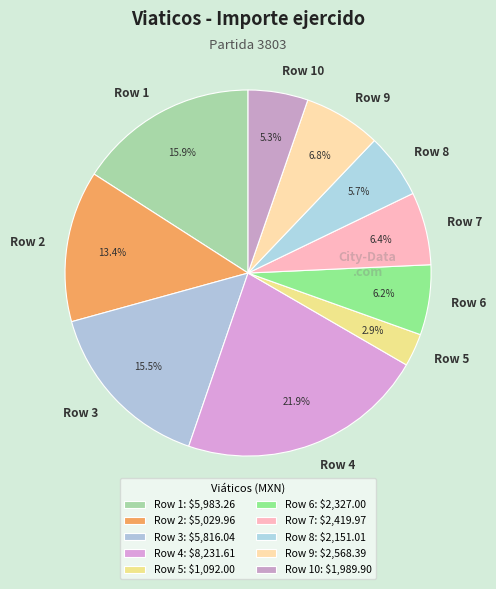

What is the ratio of the value at Row 8 to the value at Row 6?

0.9